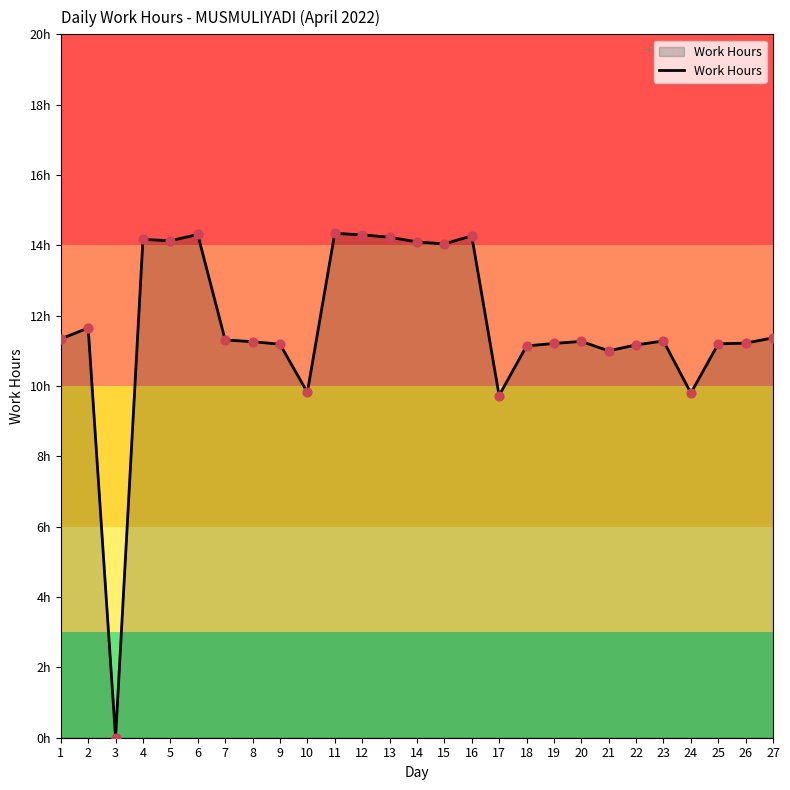

What is the ratio of the value at 16 to the value at 12?

1.0